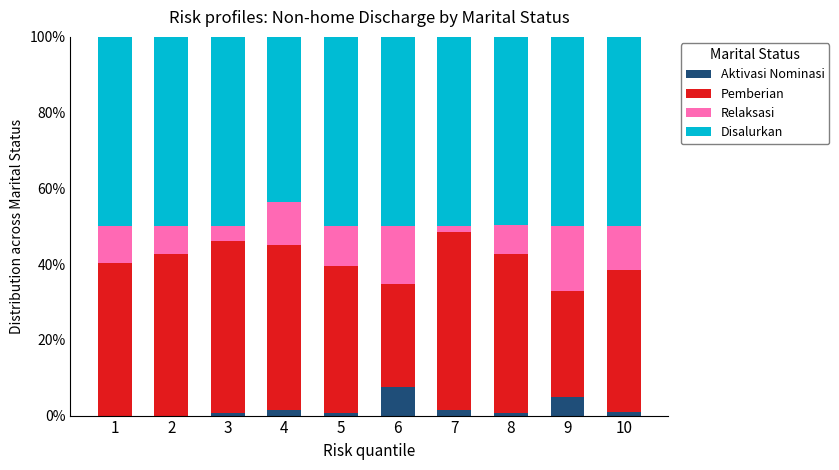

Count the number of data series in this chart.

4